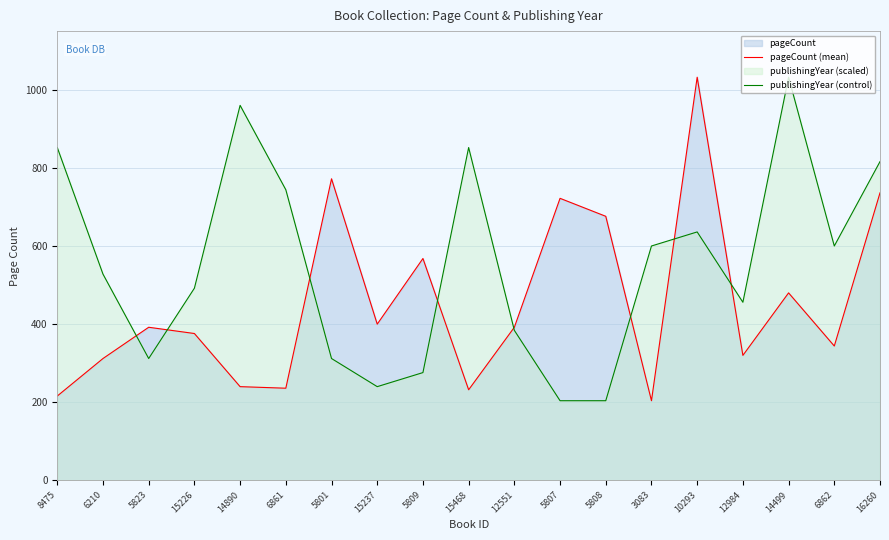

Reading left to right, list all the values displayed in this chart.

pageCount (mean): 8475=216	6210=312	5823=392	15226=376	14890=240	6861=236	5801=772	15237=400	5809=568	15468=232	12551=392	5807=722	5808=676	3083=204	10293=1032	12984=320	14499=480	6862=344	16260=736
publishingYear (control): 8475=852	6210=528	5823=312	15226=492	14890=960	6861=744	5801=312	15237=240	5809=276	15468=852	12551=384	5807=204	5808=204	3083=600	10293=636	12984=456	14499=1032	6862=600	16260=816